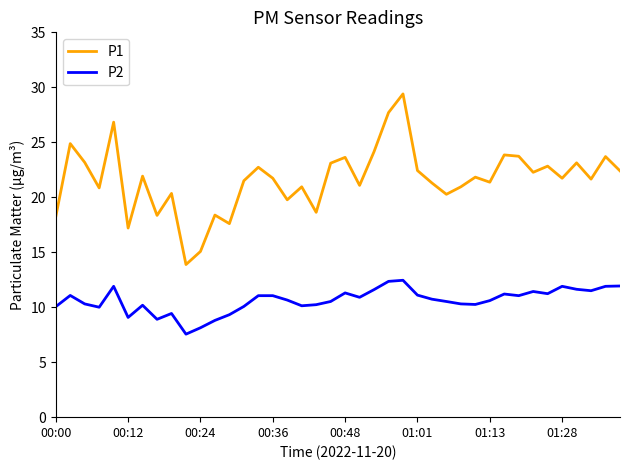

How many lines are shown in the chart?

2